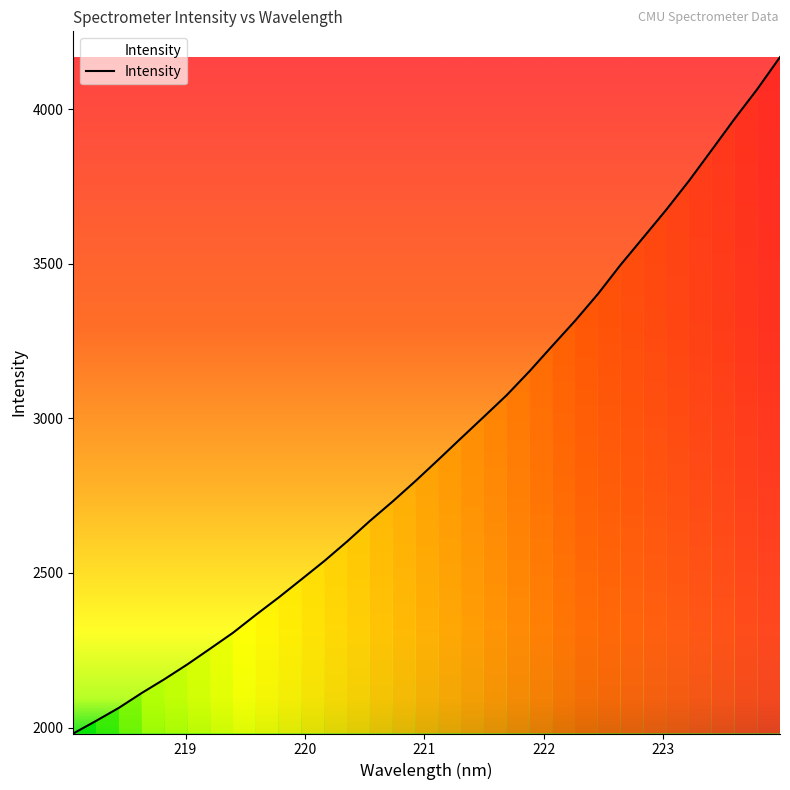

What is the minimum value shown in the chart?

1981.0